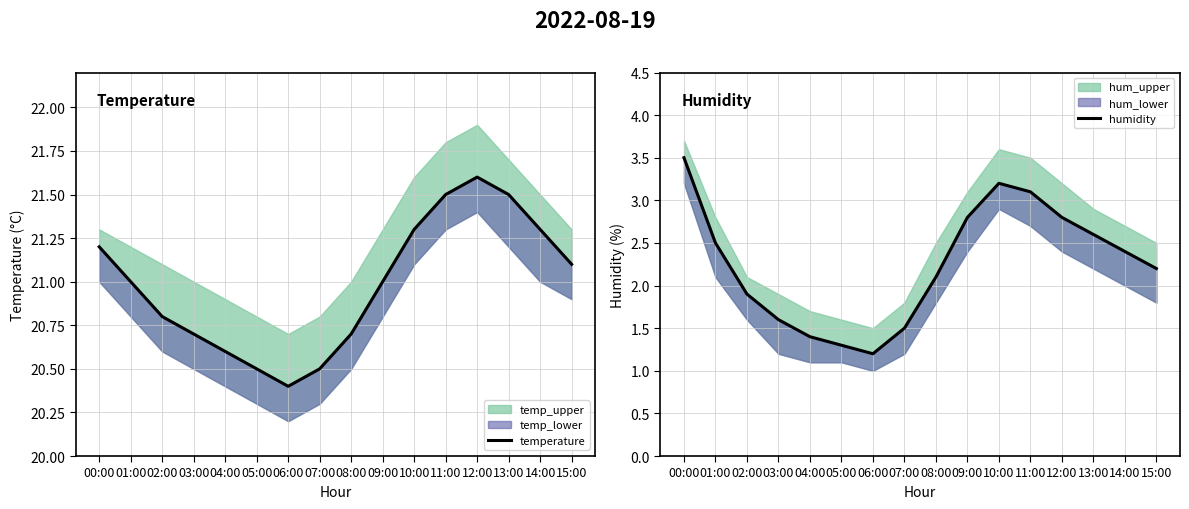

At 11:00, list the series in order from smallest to largest.

humidity, temperature